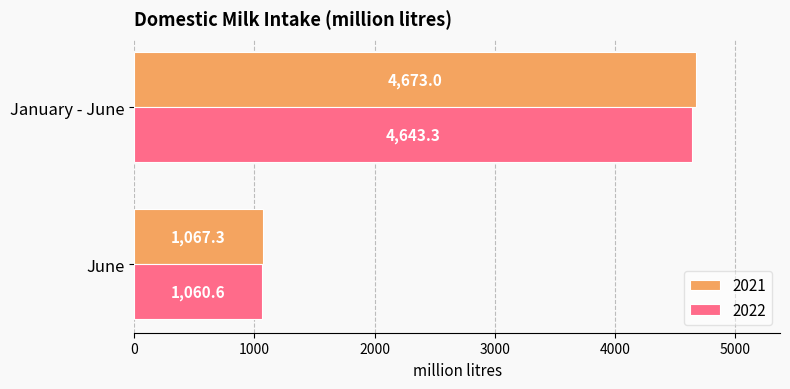

What are all the series names shown in the legend?

2021, 2022